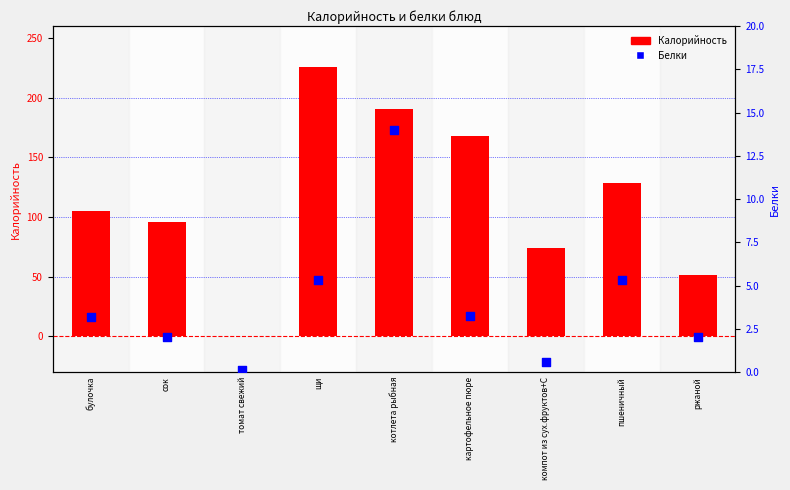

Which series has the largest Y range (max minus min)?

Калорийность